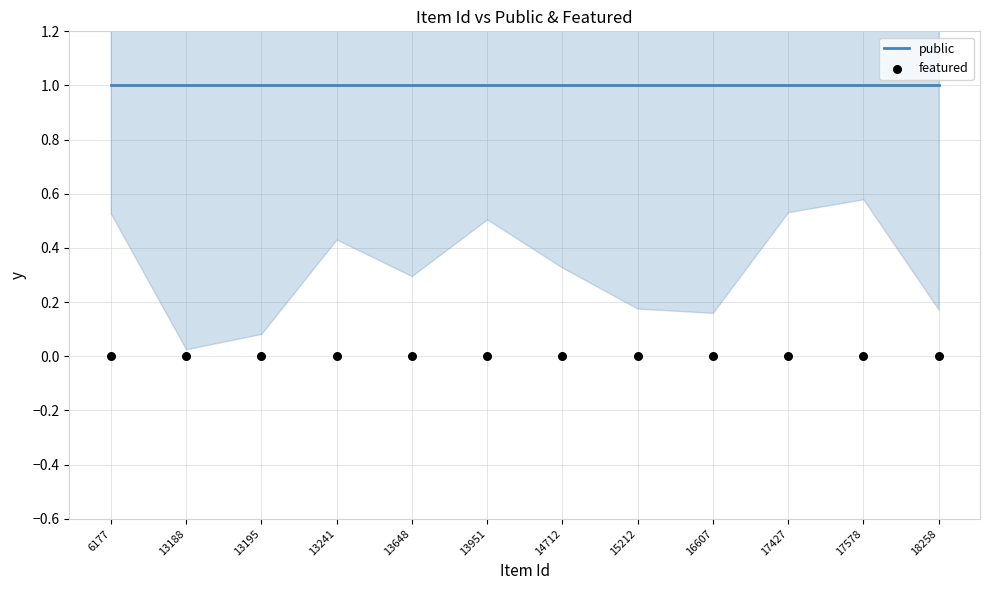

At which category is the sum across all series the highest?

6177